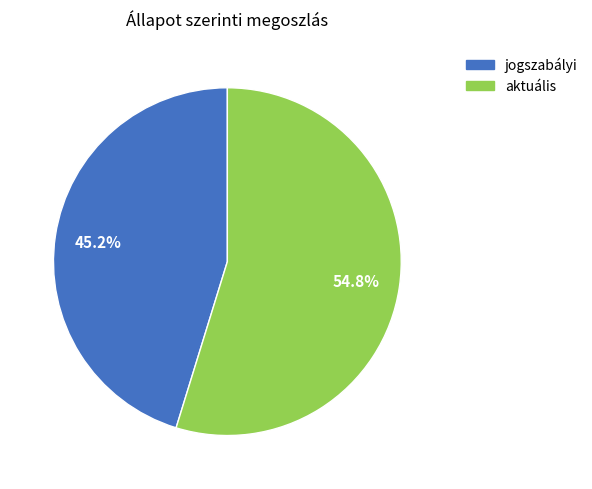

How many slices are in this pie chart?

2